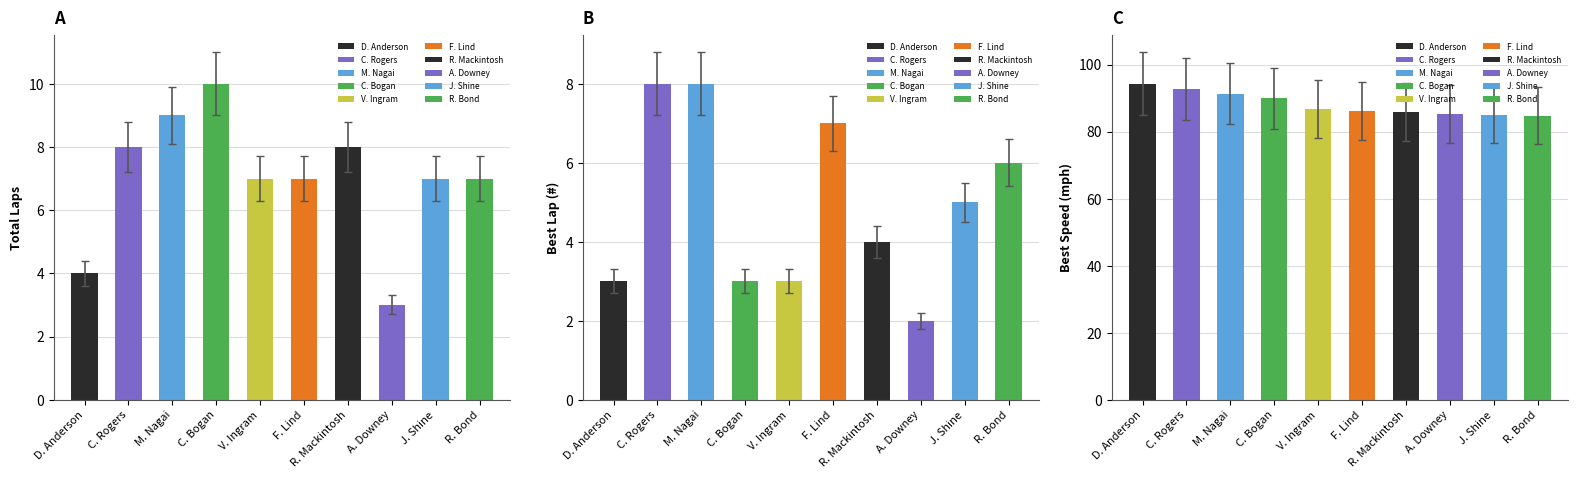

True or false: Best Lap has a value of 1.5 at C. Bogan.

False